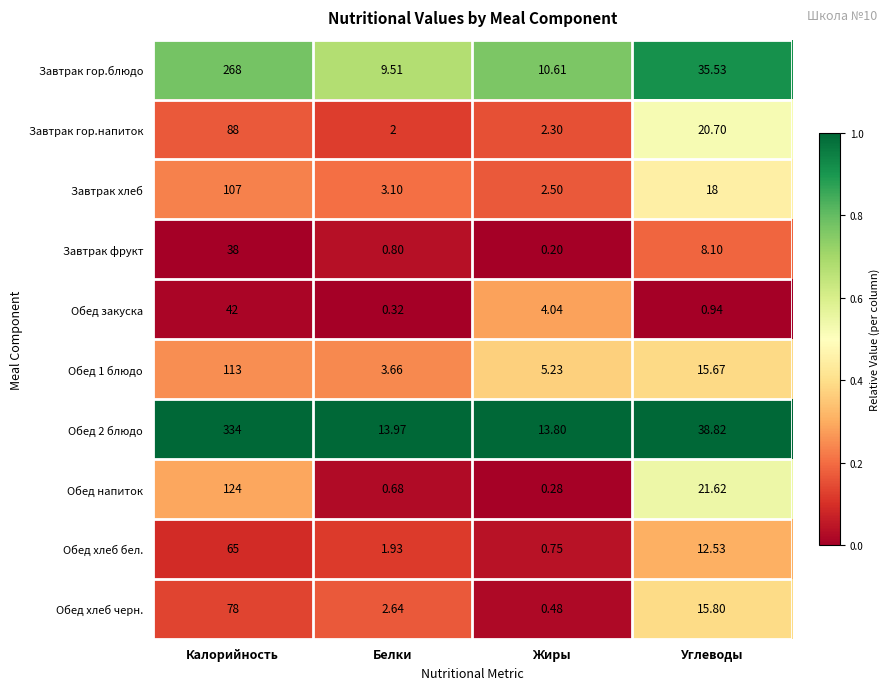

Which label corresponds to the largest value in the chart?

Калорийность